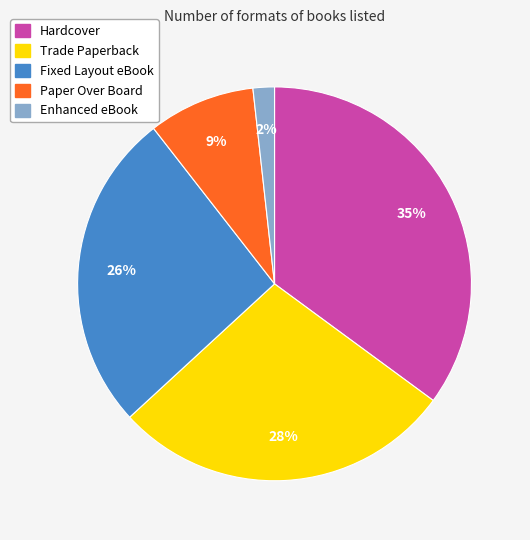

Is the sum of Enhanced eBook and Fixed Layout eBook greater than half?

No